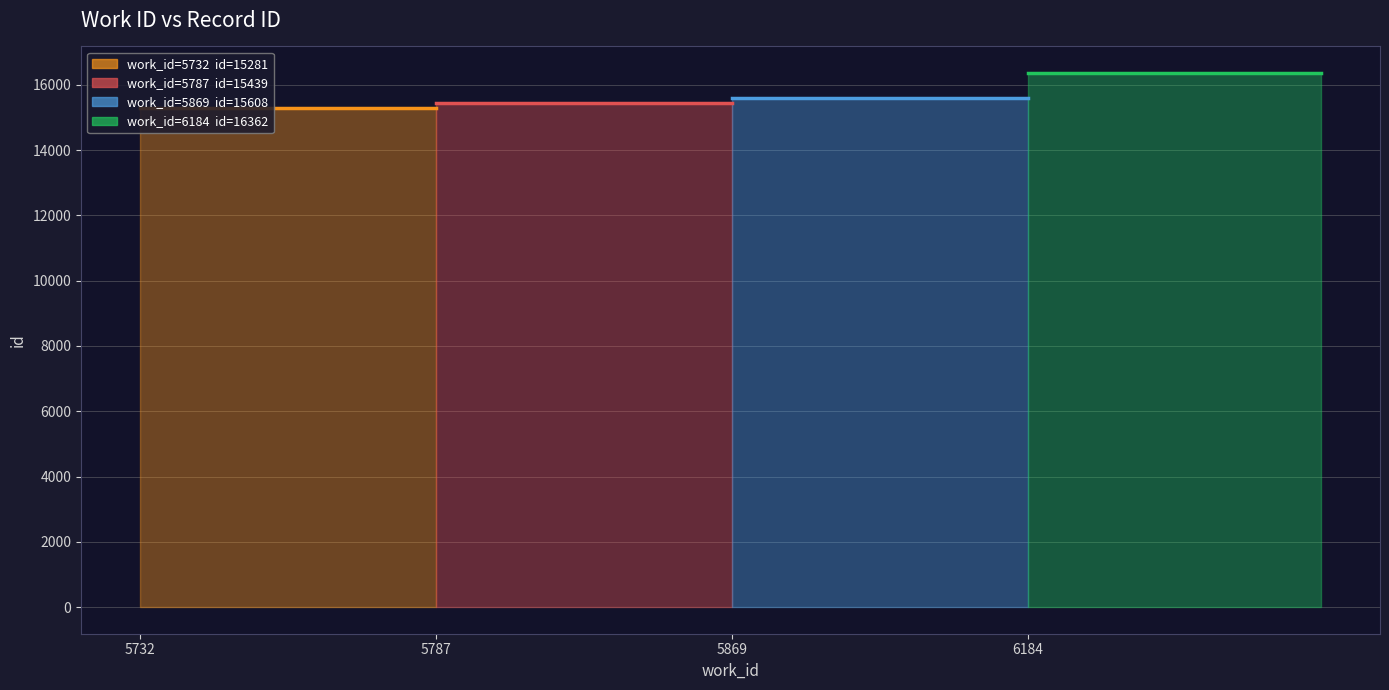

Does the chart display data point markers on the line(s)?

No